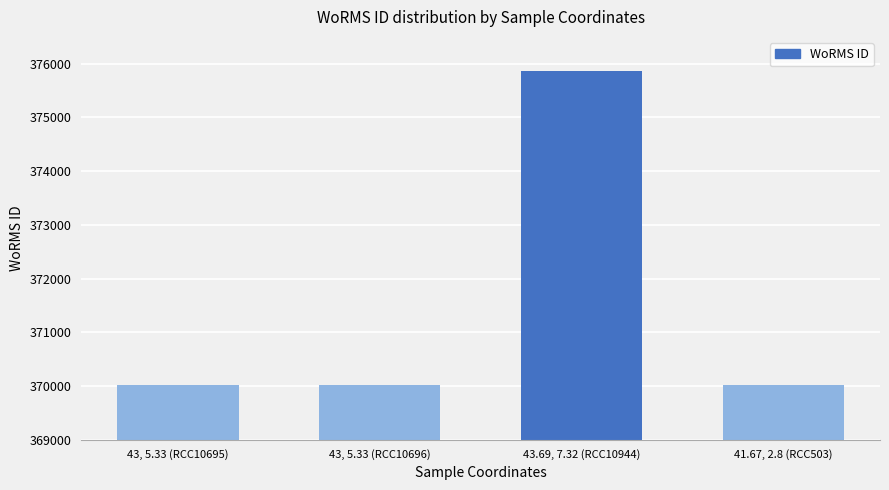

True or false: the data shows 375874 at 43.69, 7.32 (RCC10944).

True